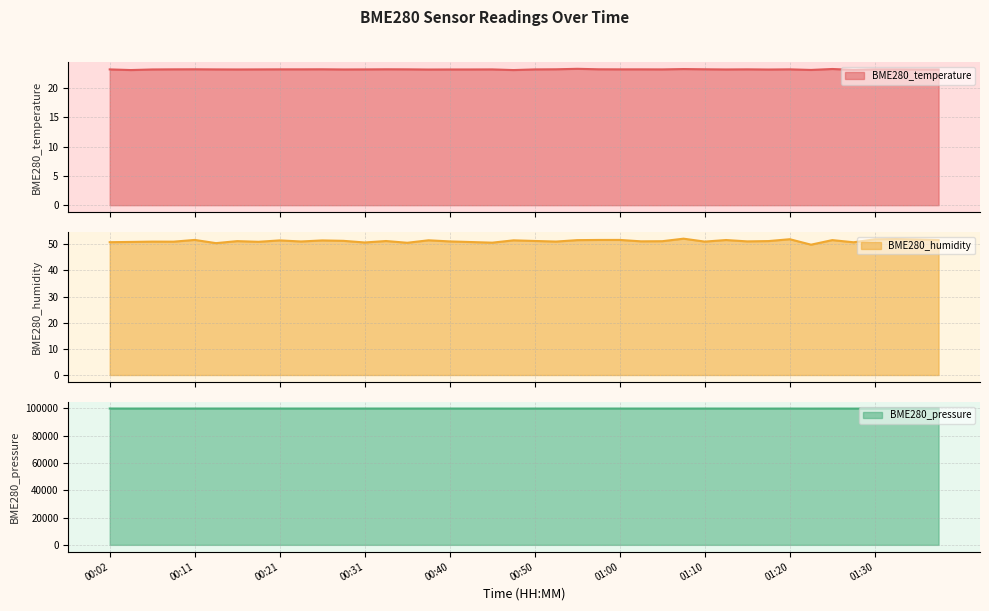

True or false: BME280_humidity and BME280_pressure intersect in this chart.

False